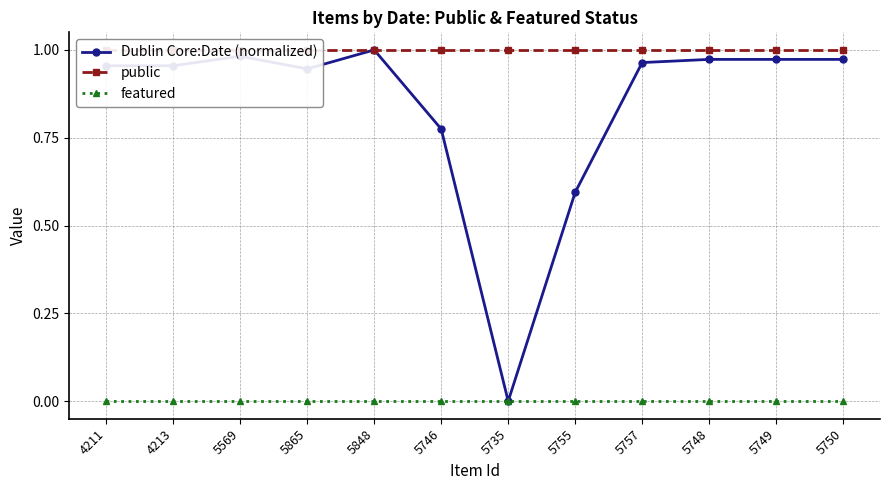

The value of public at 5865 is 1.0. True or false?

True